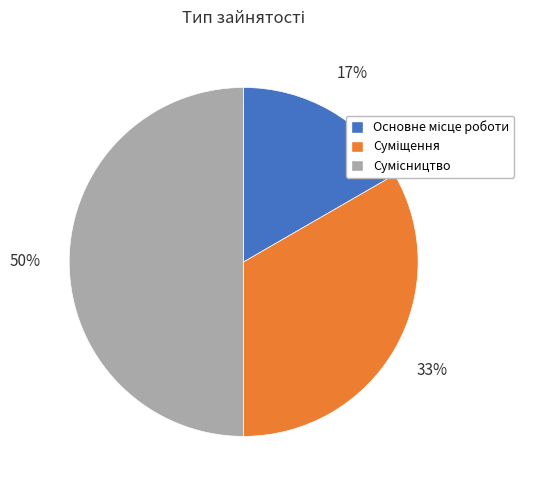

How many segments does this pie chart have?

3